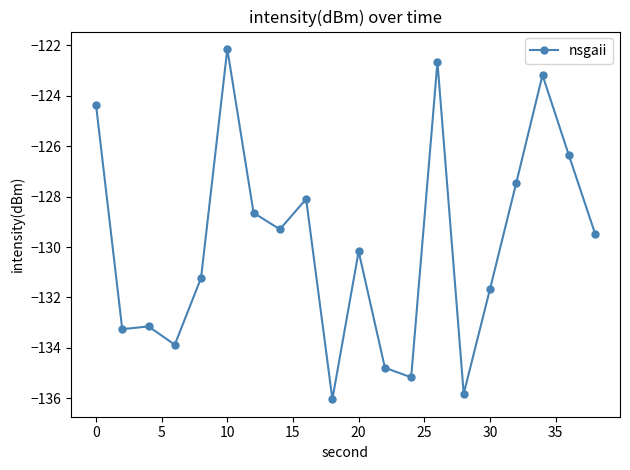

What is the maximum value shown in the chart?

-122.2